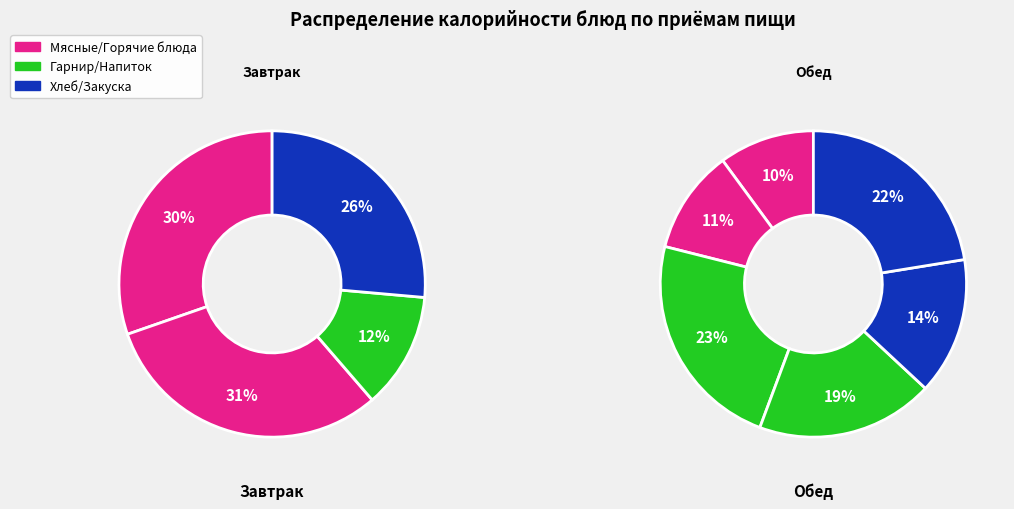

Between 1 блюдо and хлеб (обед), which is larger?

хлеб (обед)